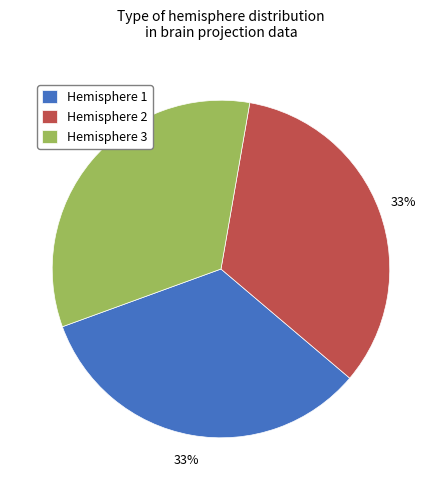

To the nearest percent, what percentage of the pie is Hemisphere 2?

33%